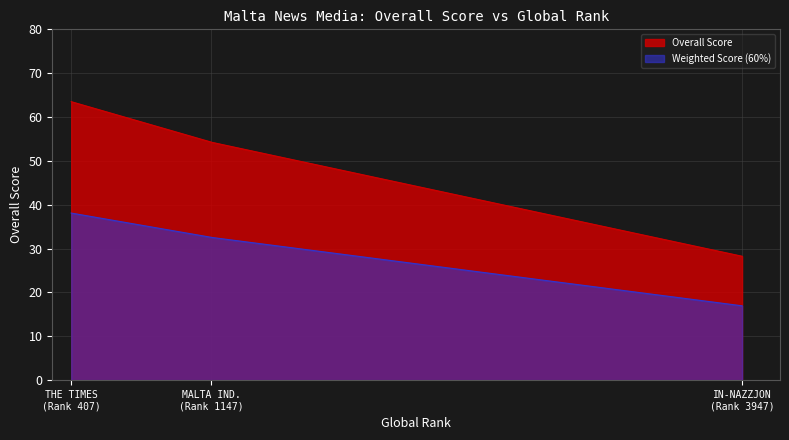

What is the sum of all values?

146.0